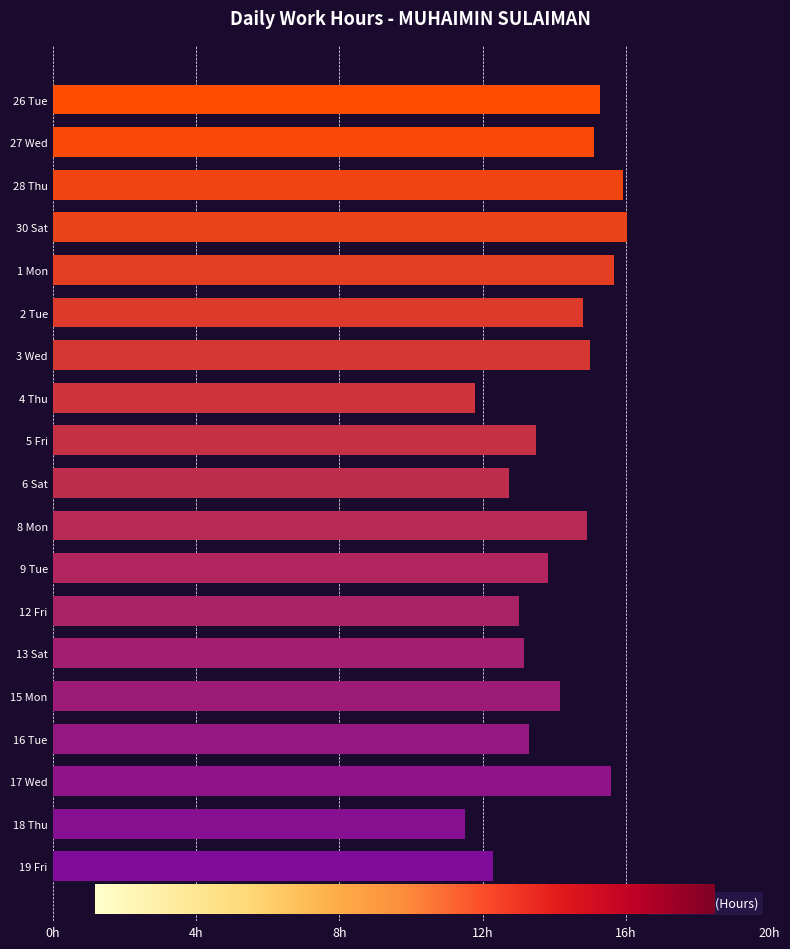

The value at 16 Tue is 22.7. True or false?

False